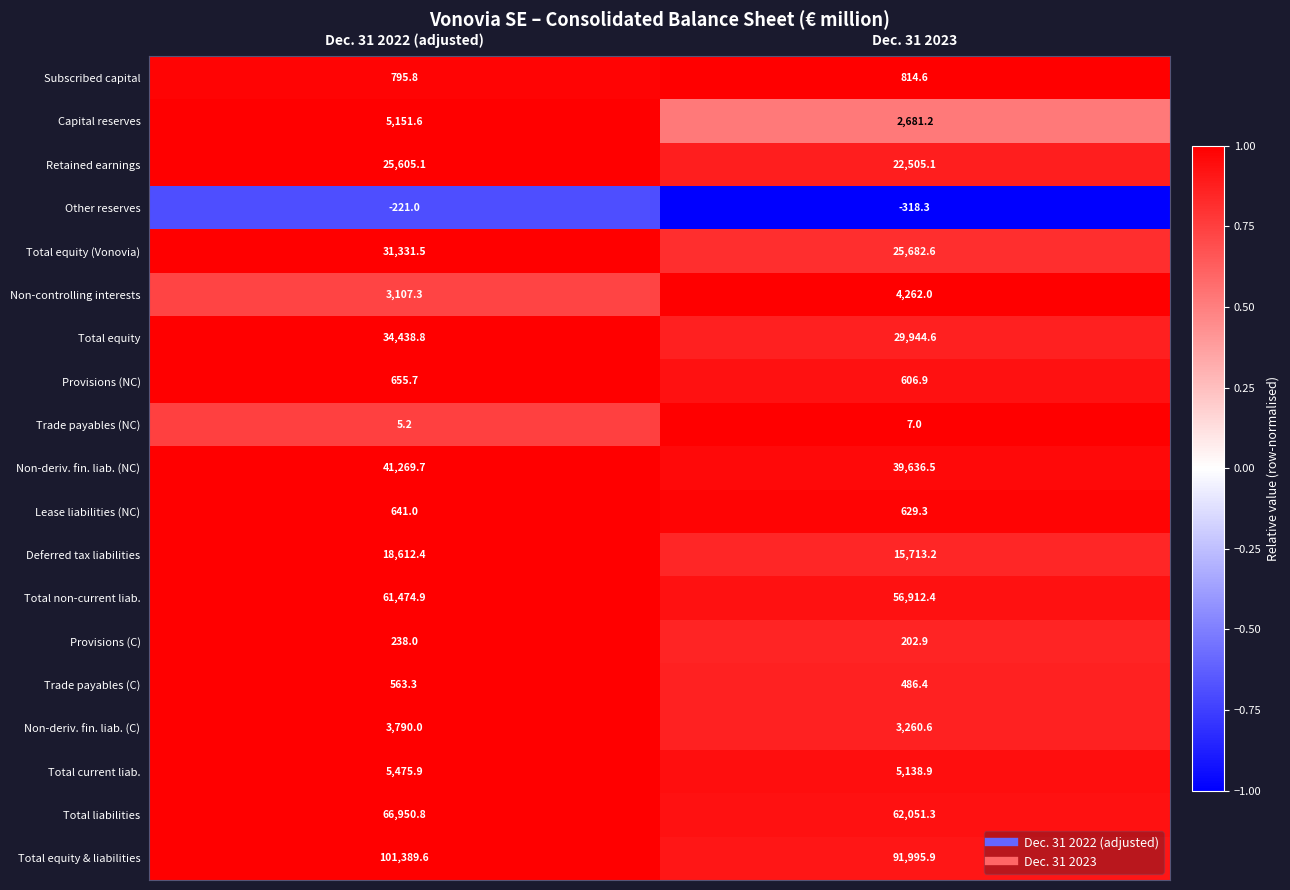

Which category has the highest value in the Deferred tax liabilities series?

Dec. 31 2022 (adjusted)